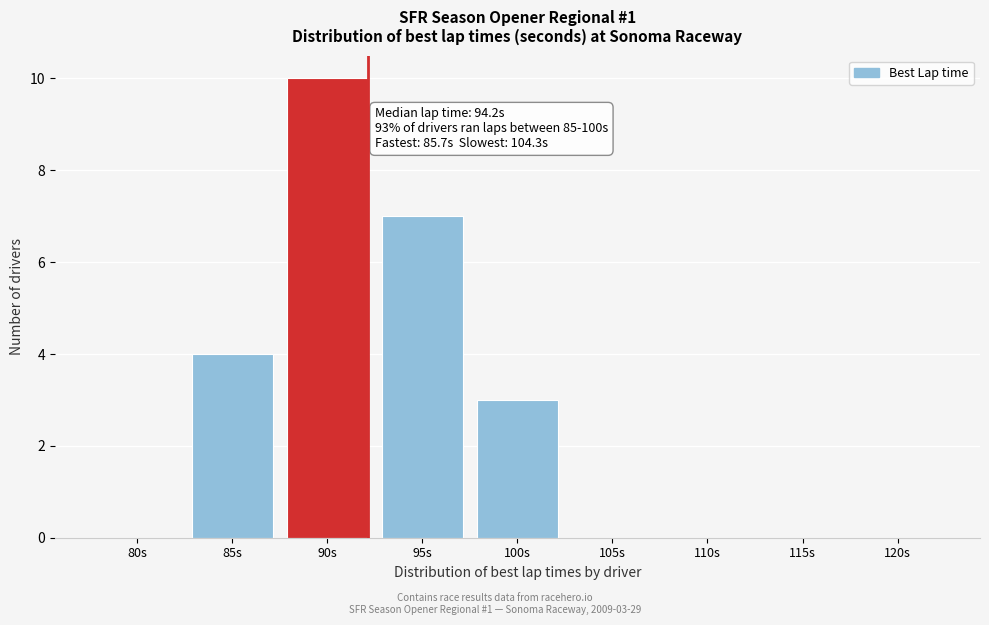

Reading right to left, transcribe all the data shown in this chart.

120s=0	115s=0	110s=0	105s=0	100s=3	95s=7	90s=10	85s=4	80s=0